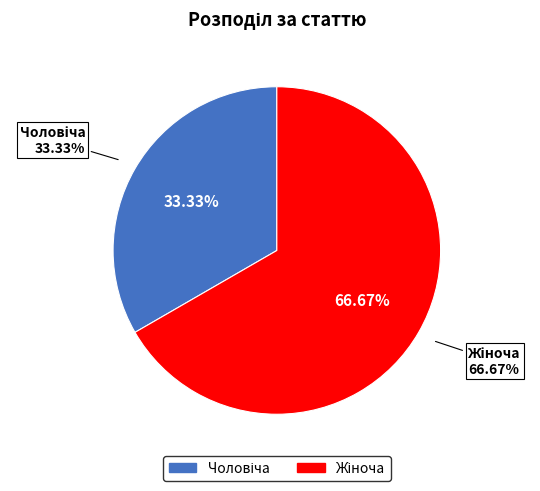

Between Жіноча and Чоловіча, which is larger?

Жіноча